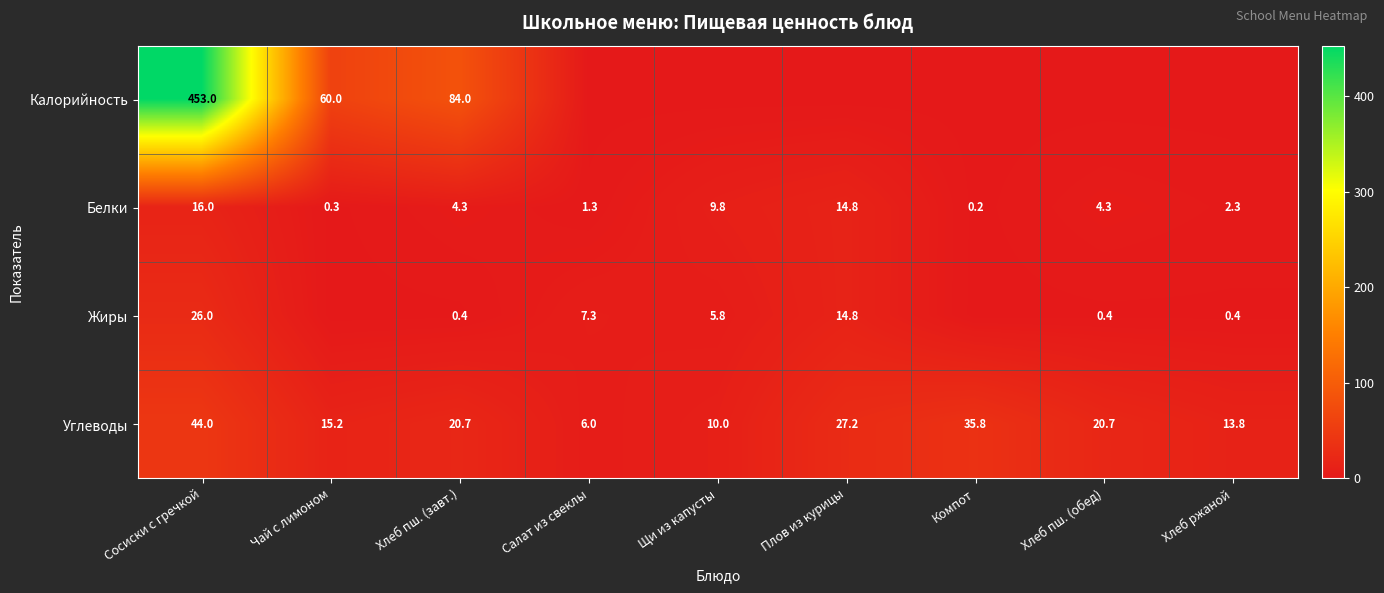

Rank the series at Сосиски с гречкой from highest to lowest value.

Калорийность, Углеводы, Жиры, Белки